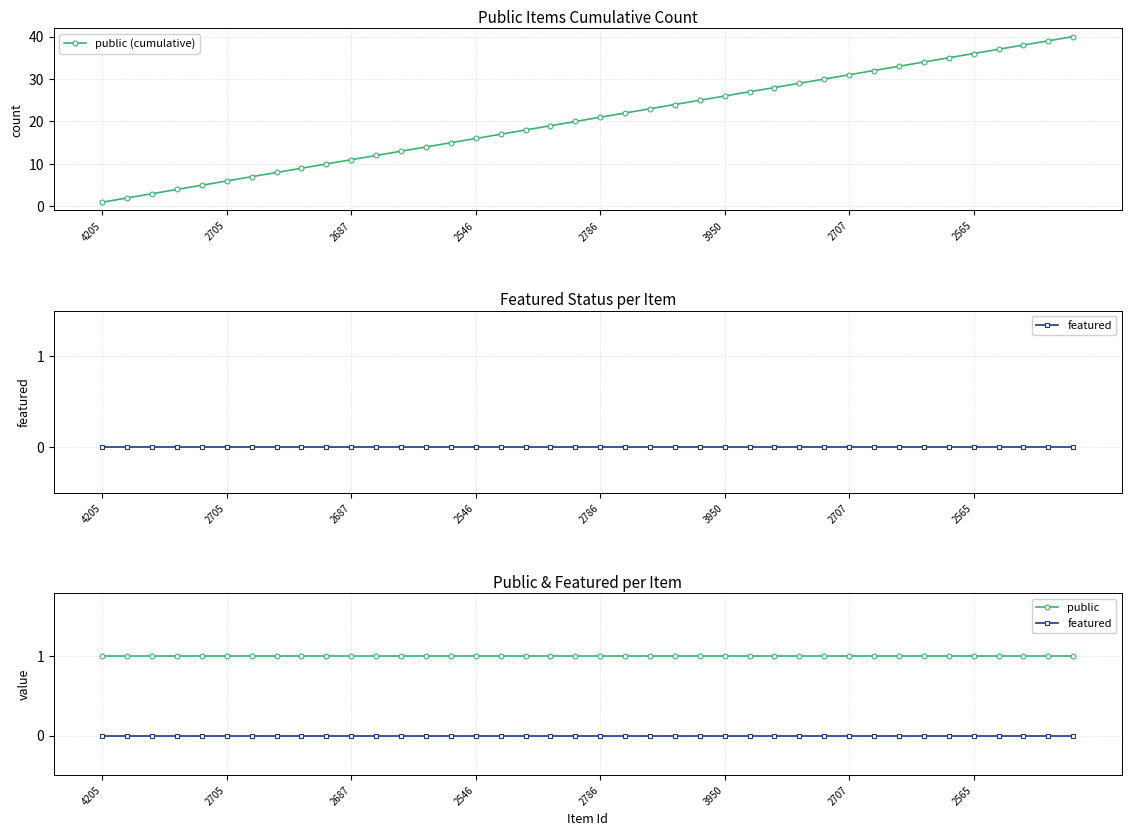

What is the highest value of the public (cumulative) series?

40